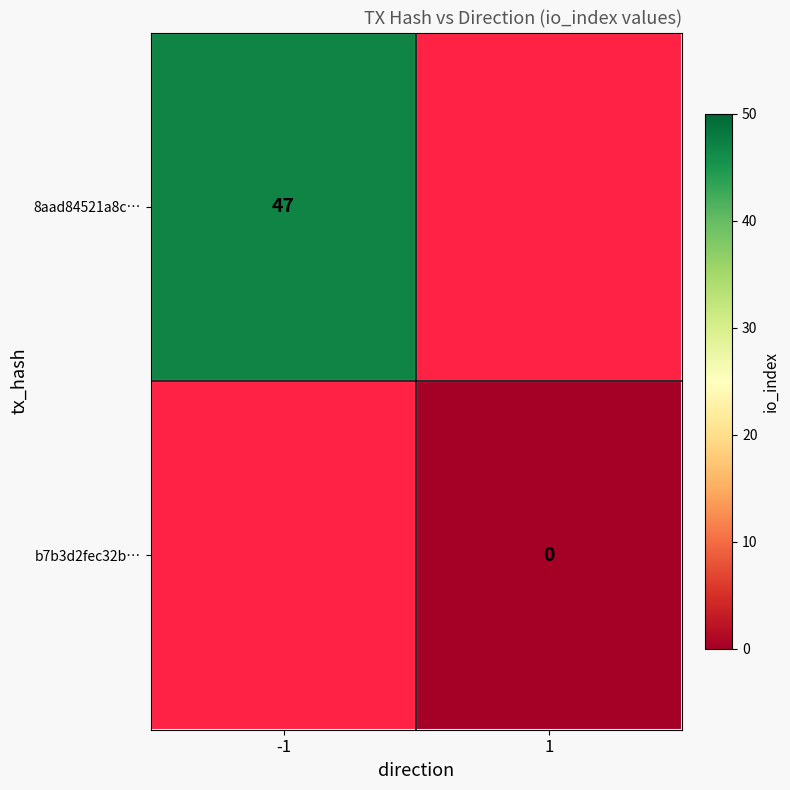

Which category has the lowest value across all series?

1